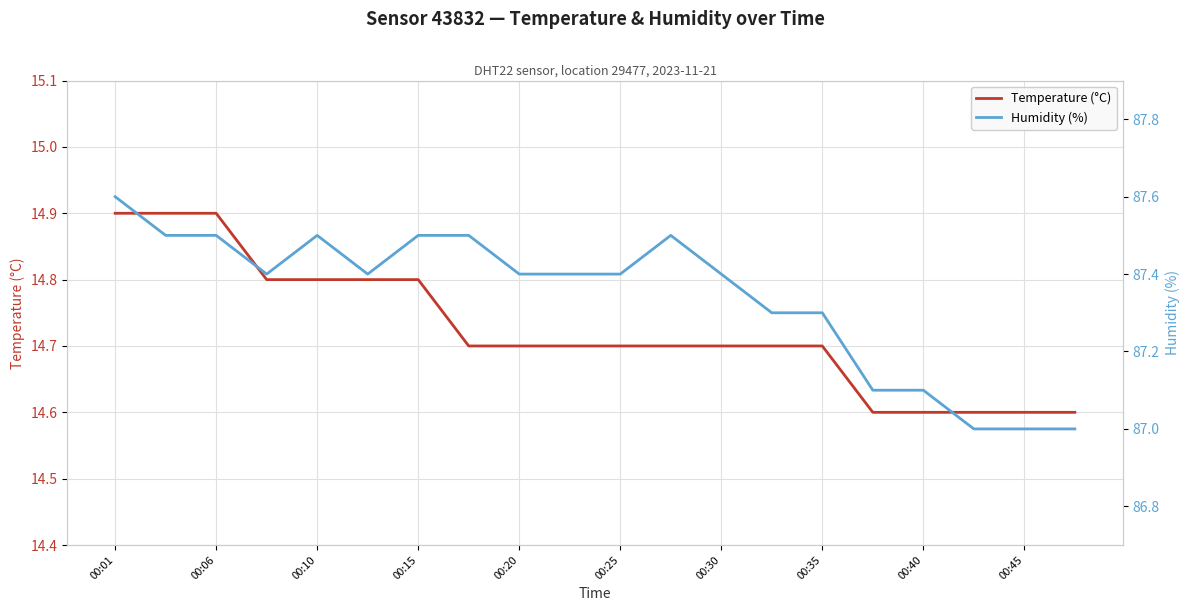

Which series has the largest total across all categories?

Humidity (%)